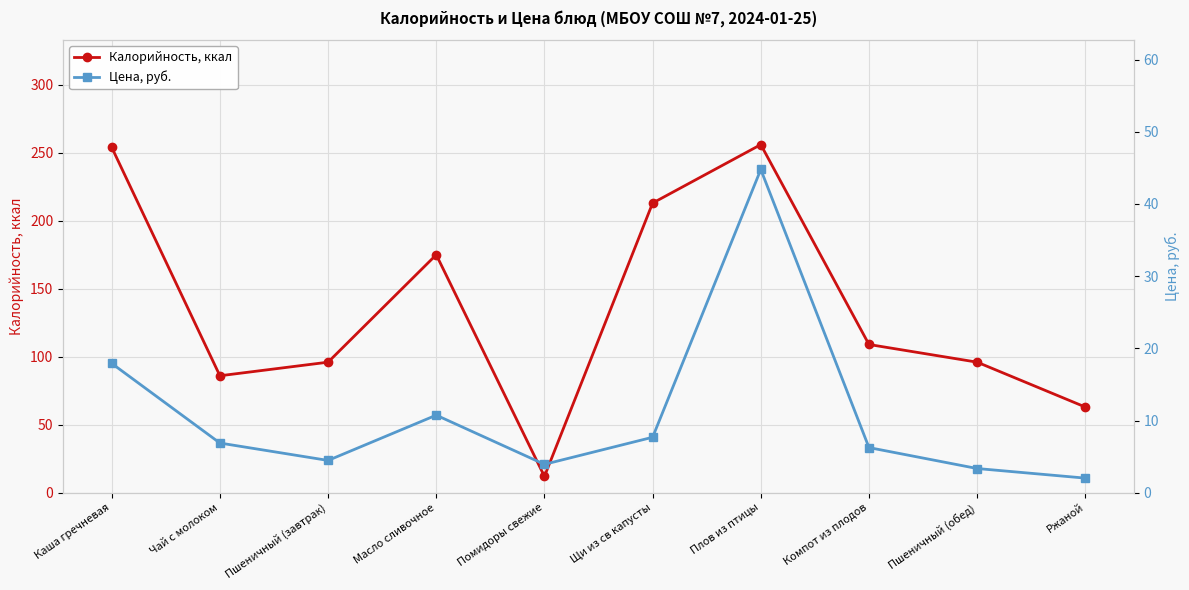

Which has a higher value, Щи из св капусты or Пшеничный (завтрак)?

Щи из св капусты